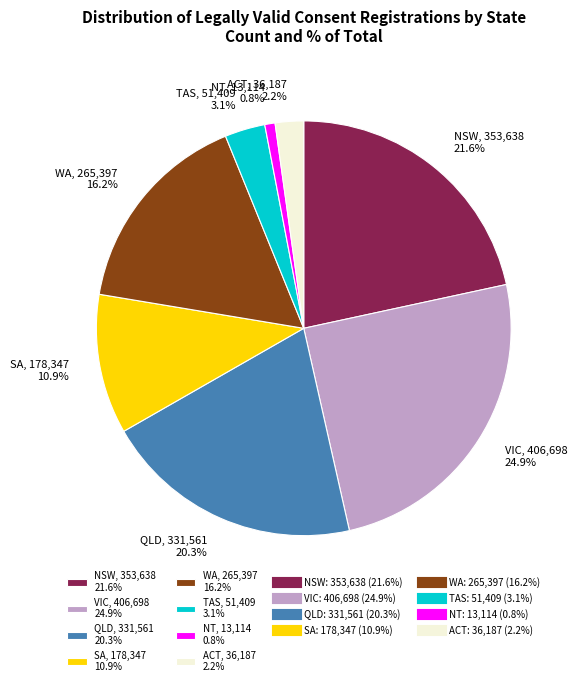

To the nearest percent, what is the average slice percentage?

12%